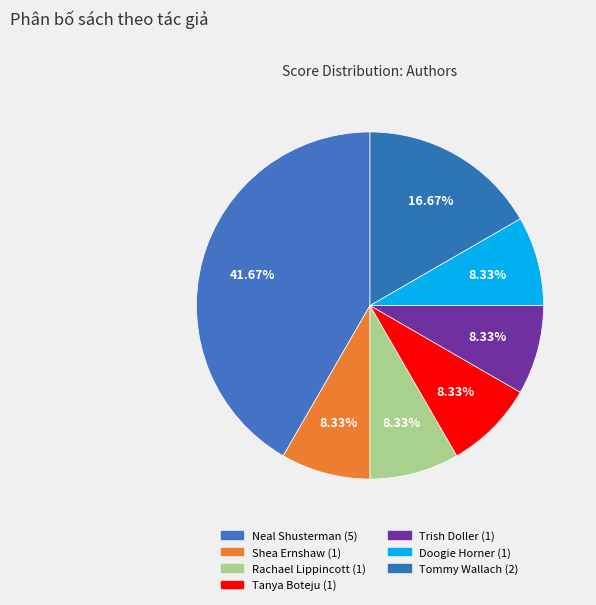

Is there a majority slice in this chart?

No